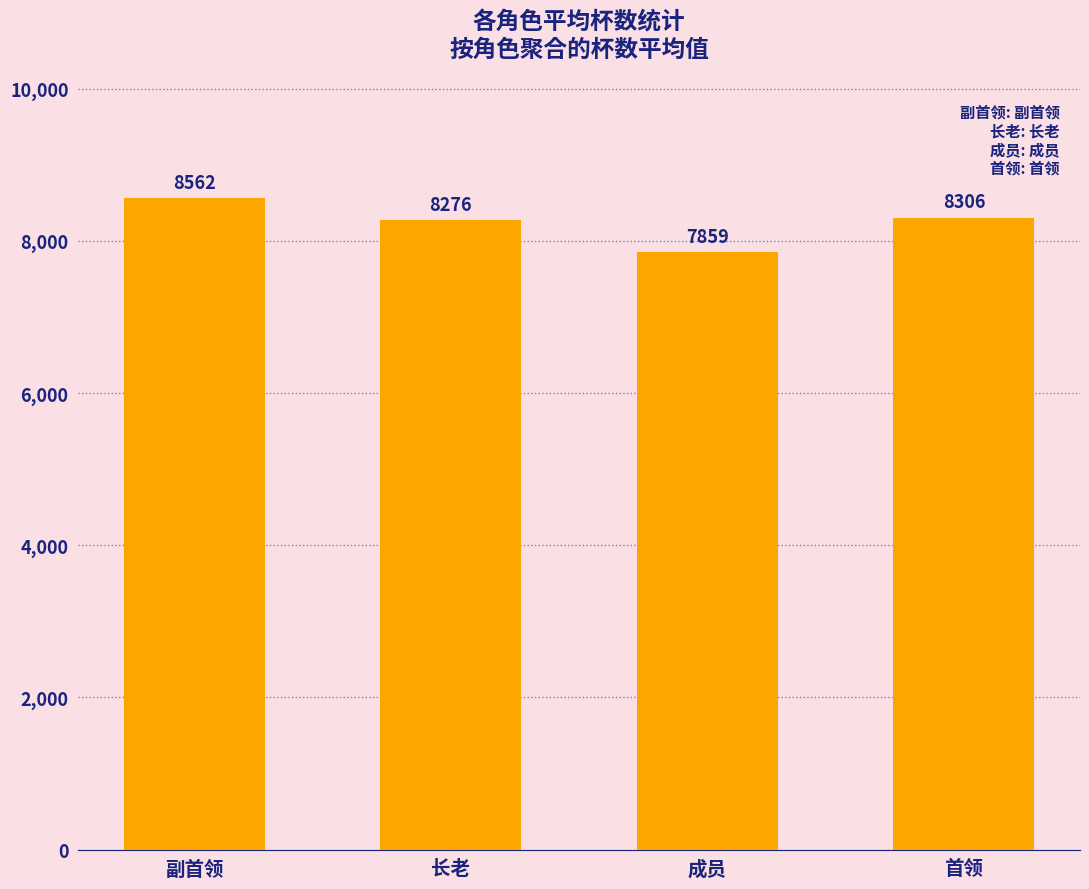

What is the change in value from 副首领 to 长老?

-286.1